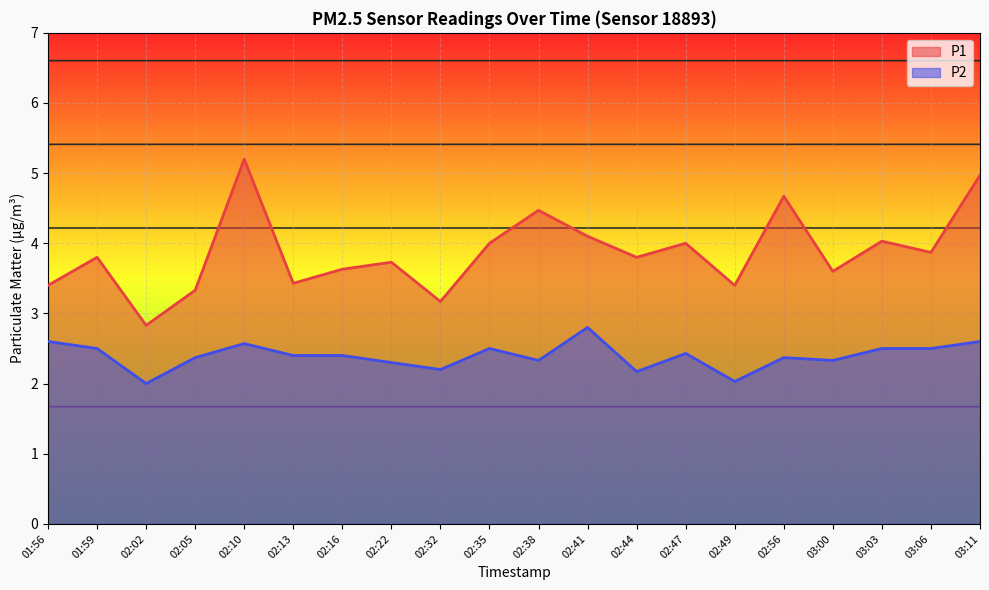

Does the chart display data point markers on the line(s)?

No